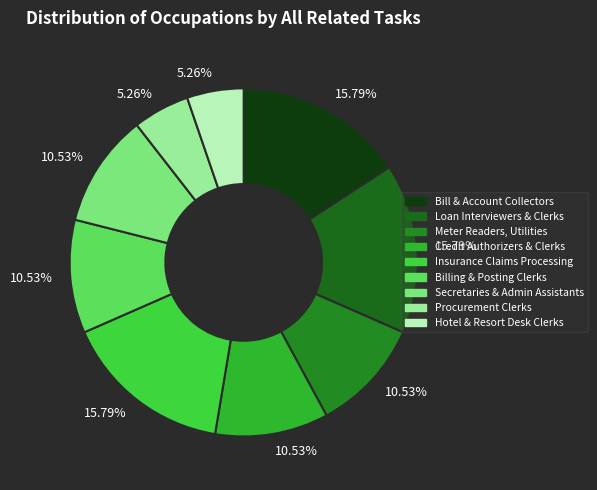

Is there a majority slice in this chart?

No